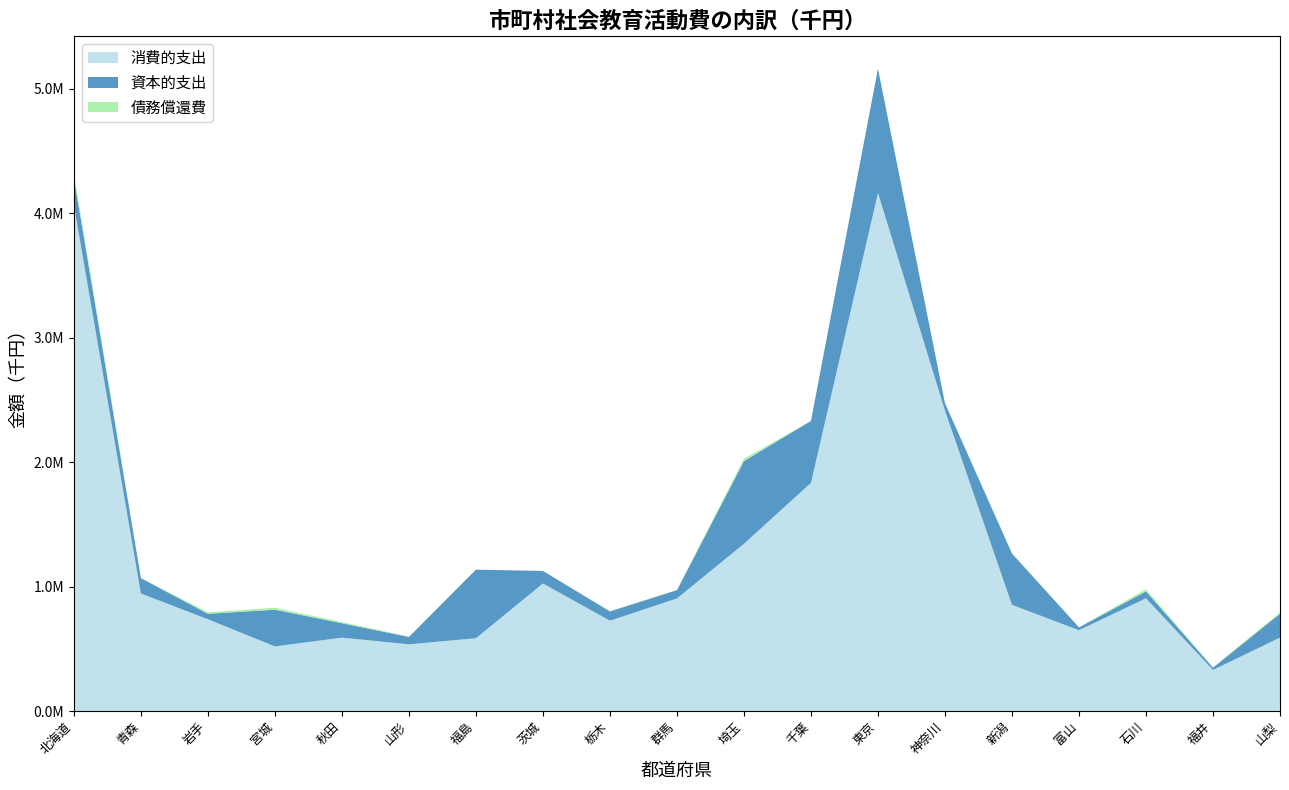

Reading right to left, transcribe all the data shown in this chart.

消費的支出: 589963	329807	905609	649109	852929	2413223	4161870	1833212	1343470	904464	725489	1024530	584861	535800	589617	519119	737228	944023	4064385
資本的支出: 191168	18743	55399	22937	412140	59750	999325	497161	663888	66567	74838	100953	550366	59514	115500	294668	43864	123803	220732
債務償還費: 10884	1110	17157	1275	1957	0	810	0	20902	1533	2311	0	0	2217	9737	15865	11854	0	31402